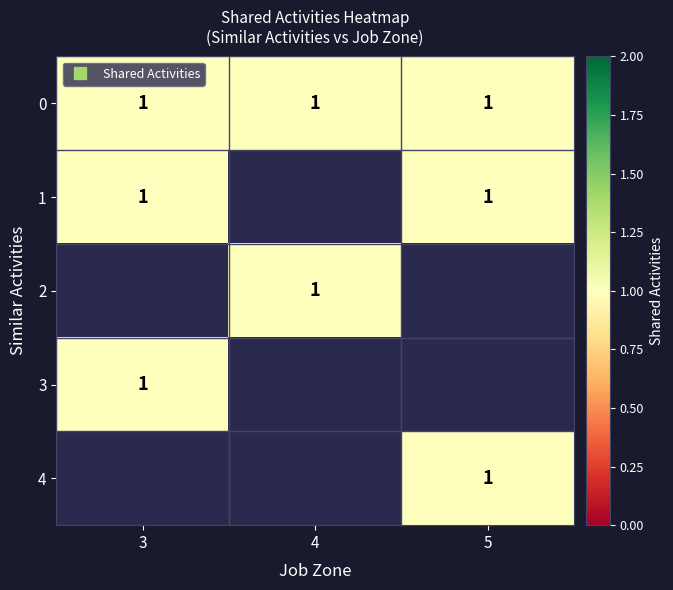

Reading left to right, what are all the values shown in this chart?

0: 1	1	1
1: 1	0	1
2: 0	1	0
3: 1	0	0
4: 0	0	1